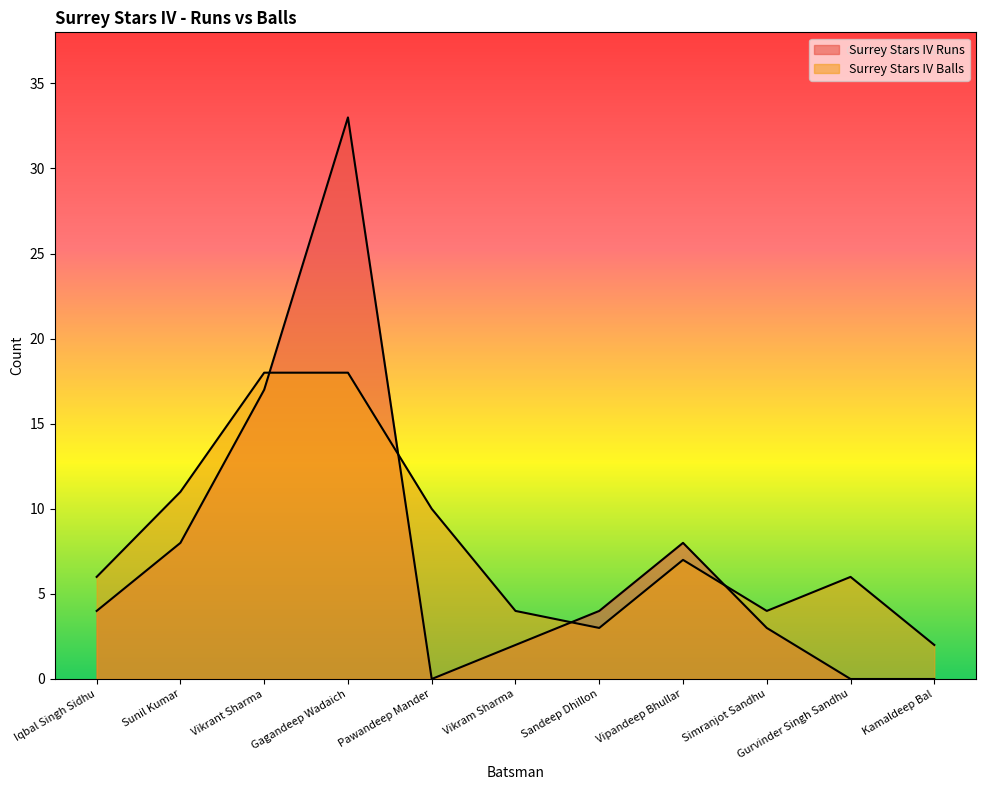

What value does the Surrey Stars IV Balls series have at Sandeep Dhillon?

3